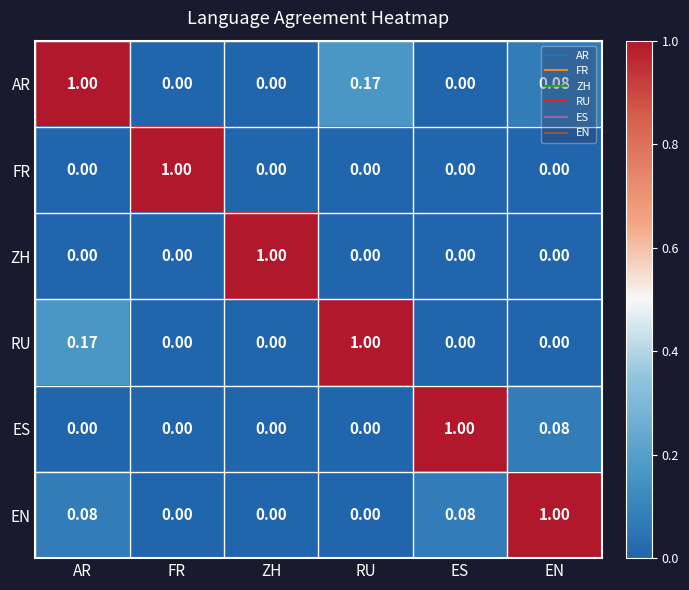

Which series has the largest total across all categories?

AR